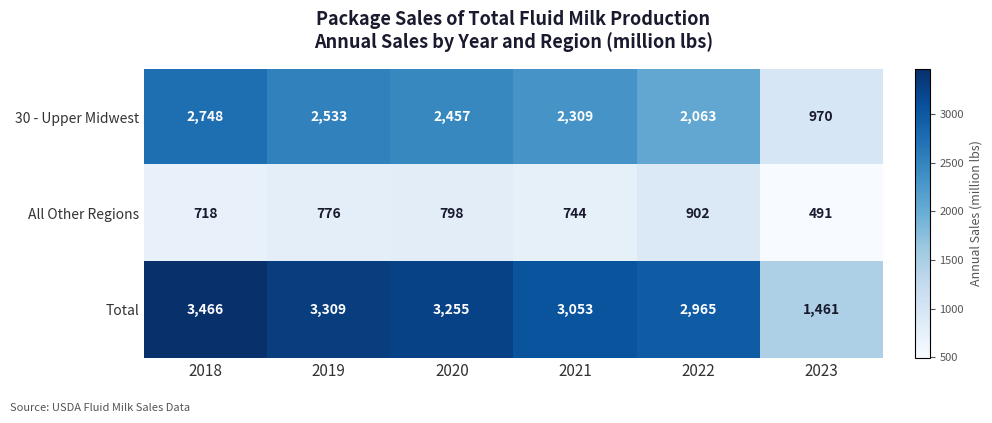

Rank the series at 2021 from highest to lowest value.

Total, 30 - Upper Midwest, All Other Regions